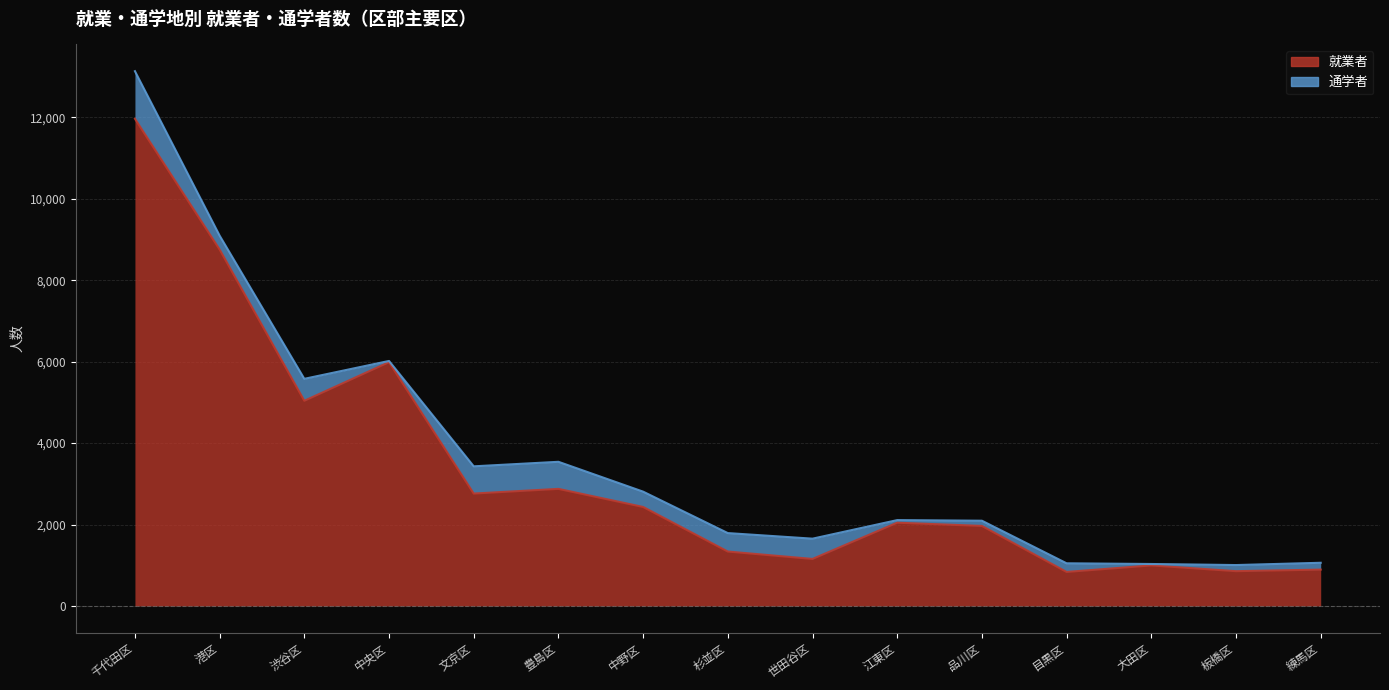

What is the change in value from 渋谷区 to 品川区?

-3074